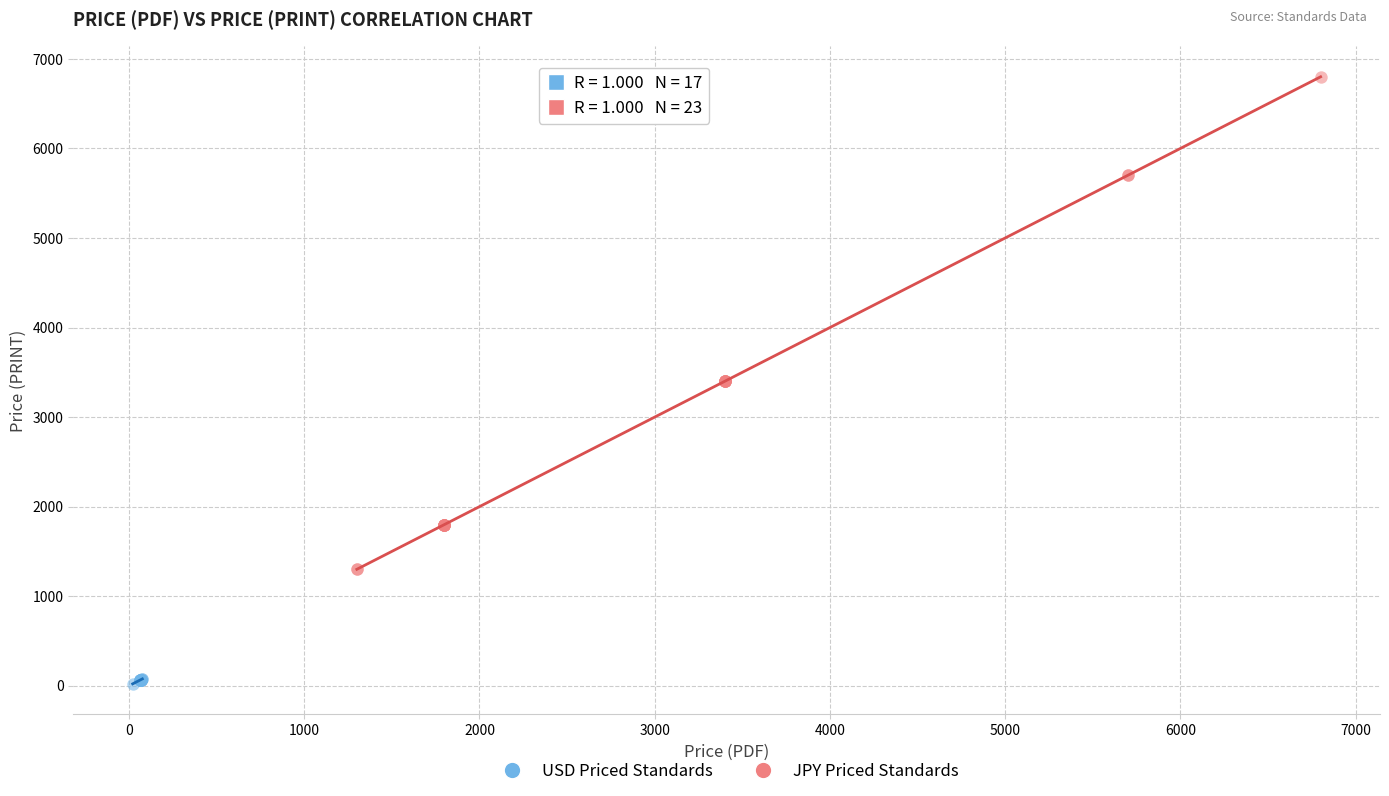

Which series reaches the maximum Y coordinate?

JPY Priced Standards